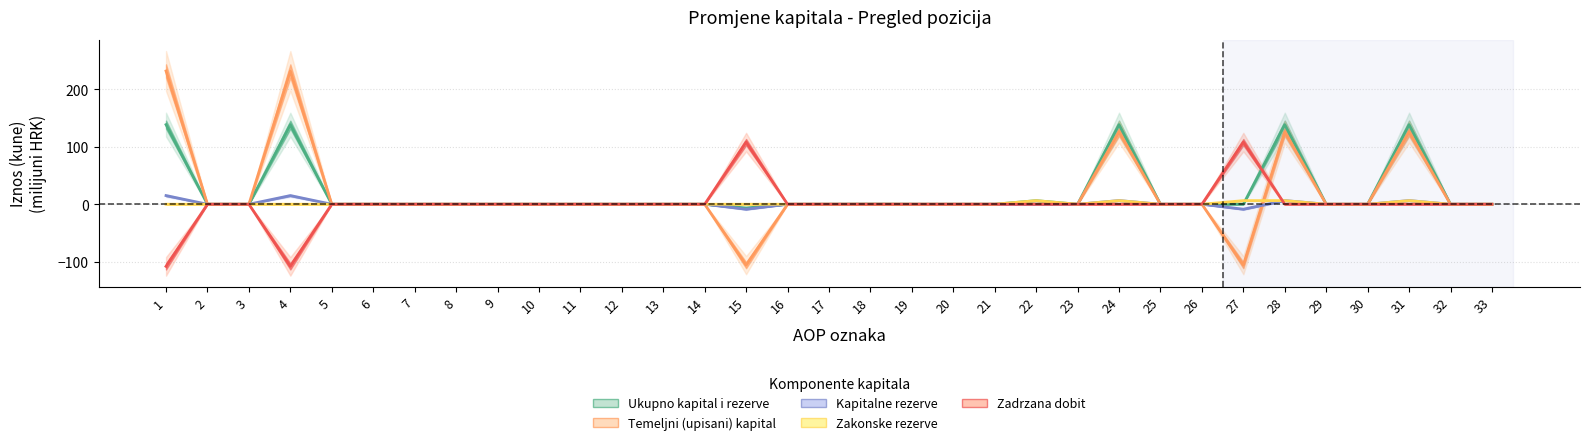

How many values in Zadrzana dobit are above zero?

5